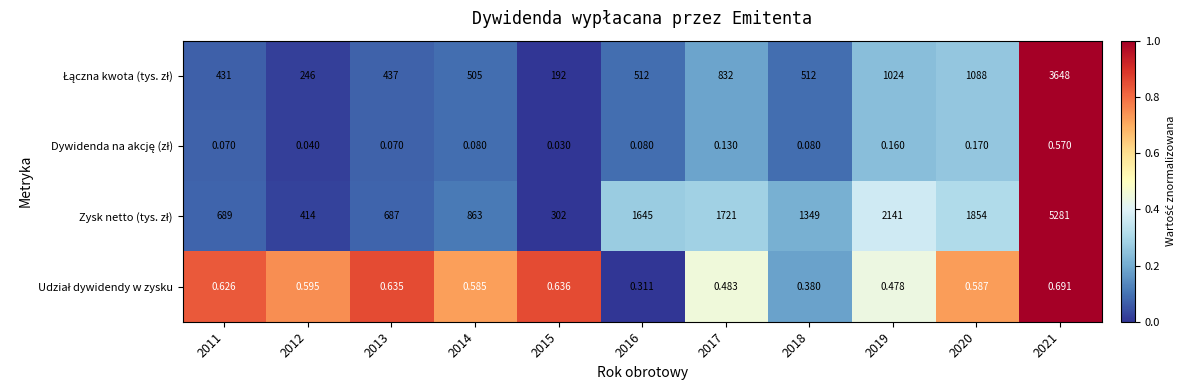

How many series are shown in this chart?

4